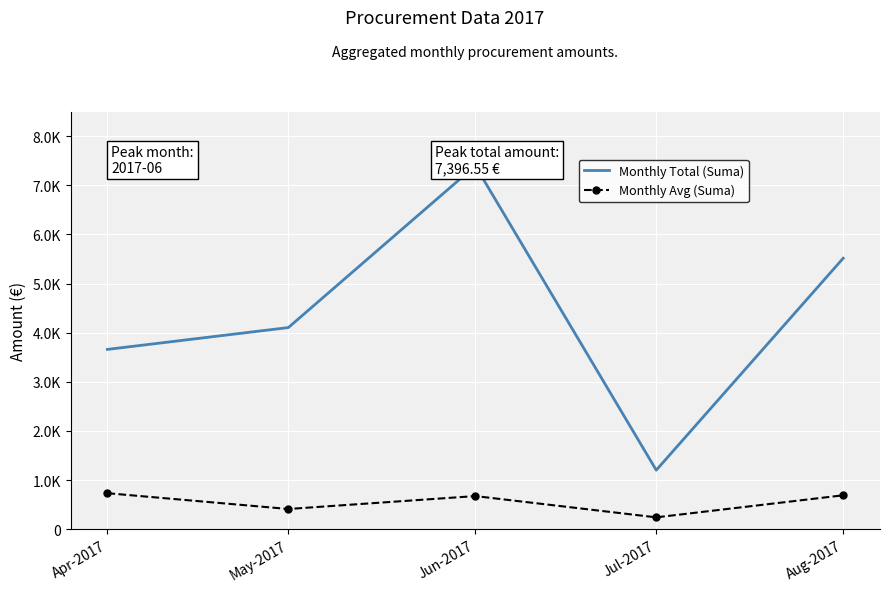

What is the label of the 1st point from the right?

Aug-2017